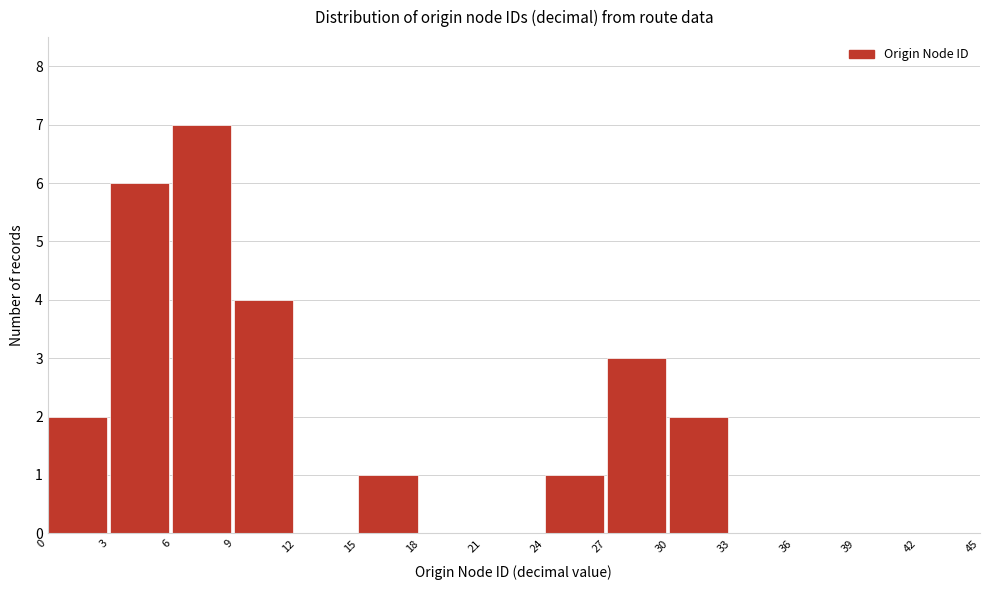

Which range on the x-axis has the tallest bar?

6 to 9